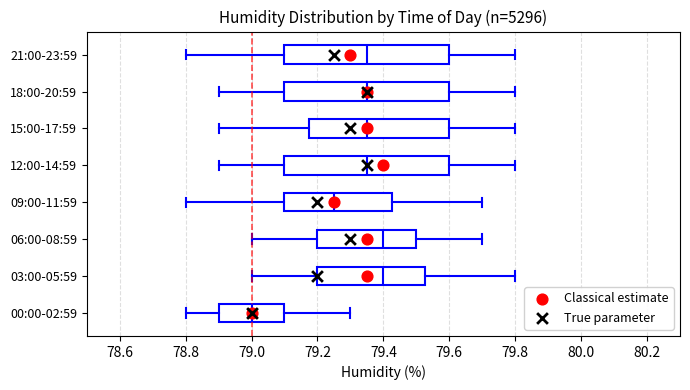

Reading bottom to top, read every box against the x-axis: the position of its median line, the range the box covers, and the ends of its whiskers. The values are not printed on the chart, so give them approximately, as read against the axis.

00:00-02:59: median 79.00, box 78.90 to 79.10, whiskers 78.80 to 79.30
03:00-05:59: median 79.40, box 79.20 to 79.52, whiskers 79.00 to 79.80
06:00-08:59: median 79.40, box 79.20 to 79.50, whiskers 79.00 to 79.70
09:00-11:59: median 79.26, box 79.10 to 79.42, whiskers 78.80 to 79.70
12:00-14:59: median 79.36, box 79.10 to 79.60, whiskers 78.90 to 79.80
15:00-17:59: median 79.36, box 79.18 to 79.60, whiskers 78.90 to 79.80
18:00-20:59: median 79.36, box 79.10 to 79.60, whiskers 78.90 to 79.80
21:00-23:59: median 79.36, box 79.10 to 79.60, whiskers 78.80 to 79.80